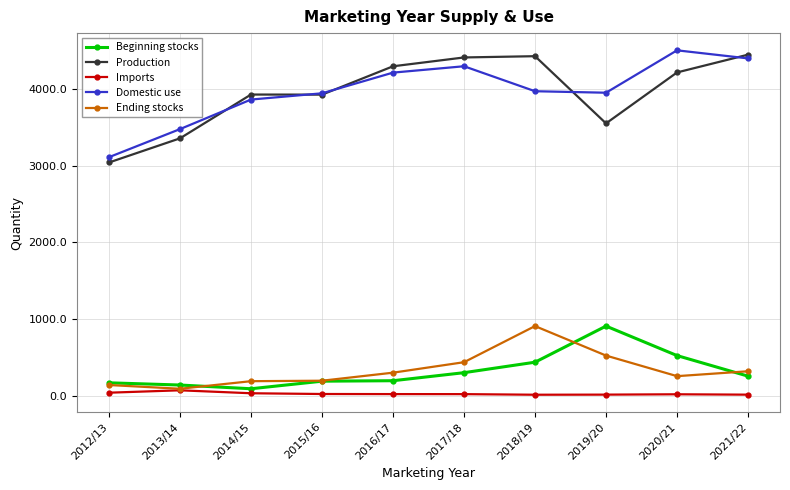

What are all the series names shown in the legend?

Beginning stocks, Production, Imports, Domestic use, Ending stocks